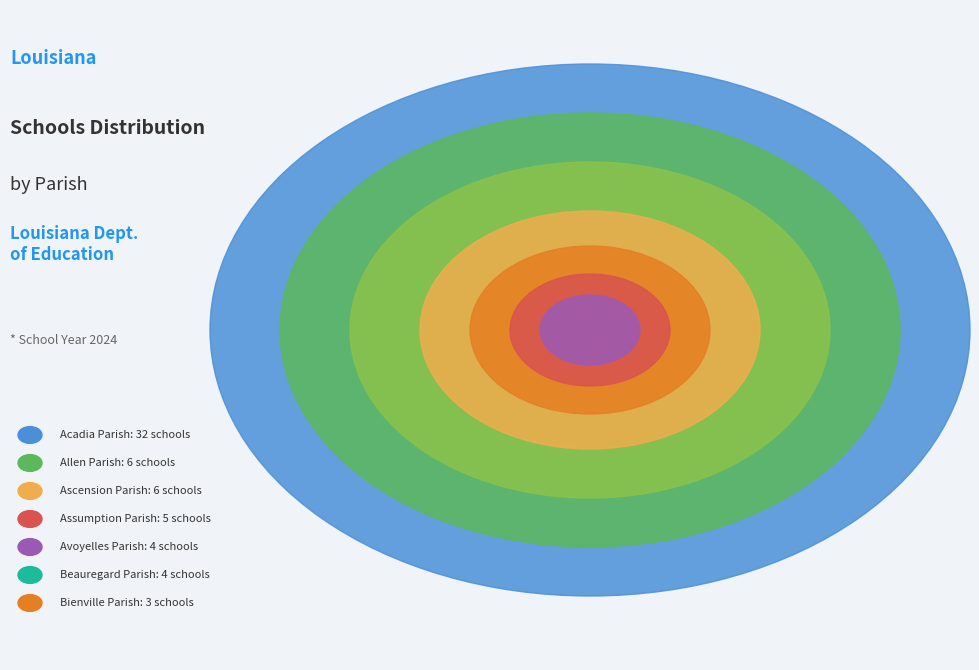

To the nearest percent, what portion does Allen Parish represent?

10%